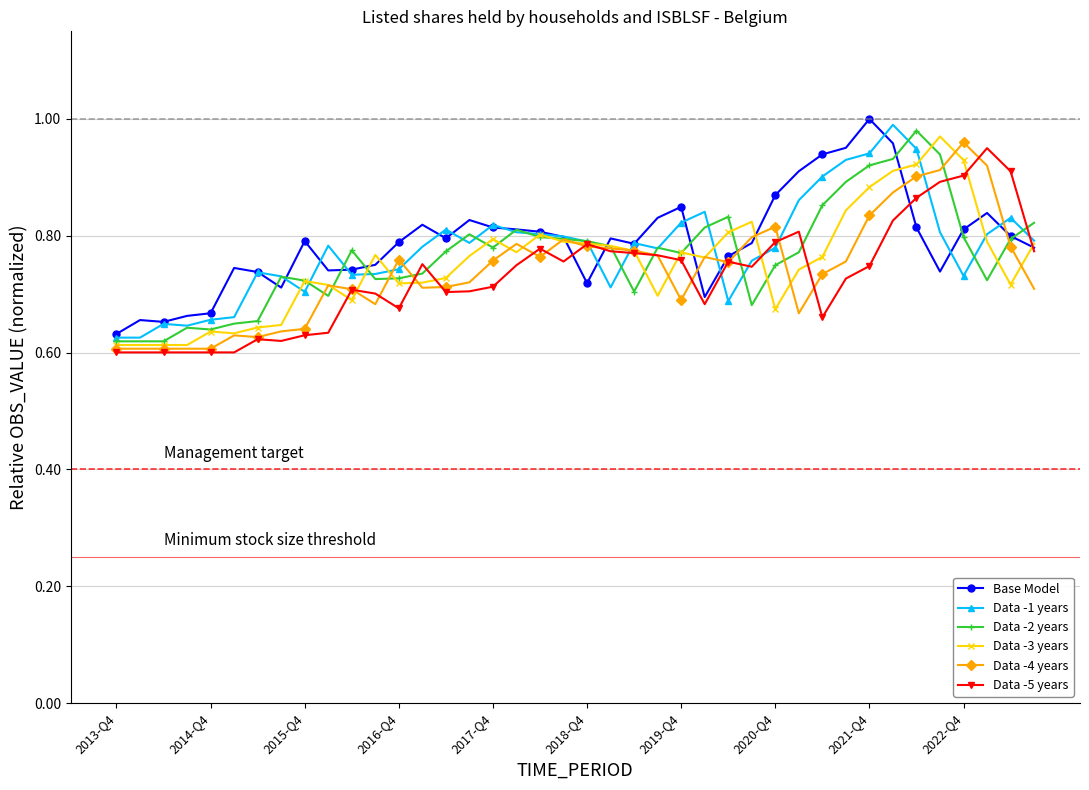

True or false: Data -4 years has more than 1 points higher than both neighbors.

True